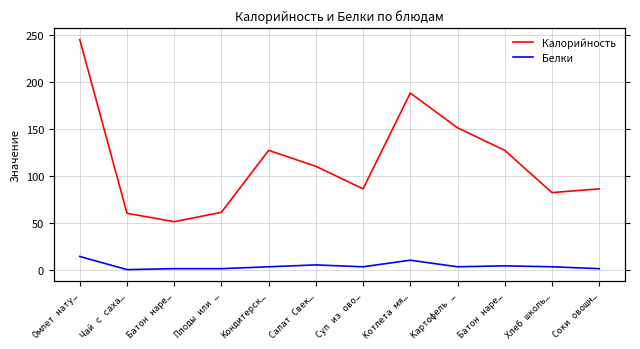

Reading left to right, transcribe all the data shown in this chart.

Калорийность: Омлет нату…=245	Чай с саха…=60	Батон наре…=51	Плоды или …=61	Кондитерск…=127	Салат Свек…=110	Суп из ово…=86	Котлета мя…=188	Картофель …=151	Батон наре…=127	Хлеб школь…=82	Соки овощн…=86
Белки: Омлет нату…=14	Чай с саха…=0	Батон наре…=1	Плоды или …=1	Кондитерск…=3	Салат Свек…=5	Суп из ово…=3	Котлета мя…=10	Картофель …=3	Батон наре…=4	Хлеб школь…=3	Соки овощн…=1